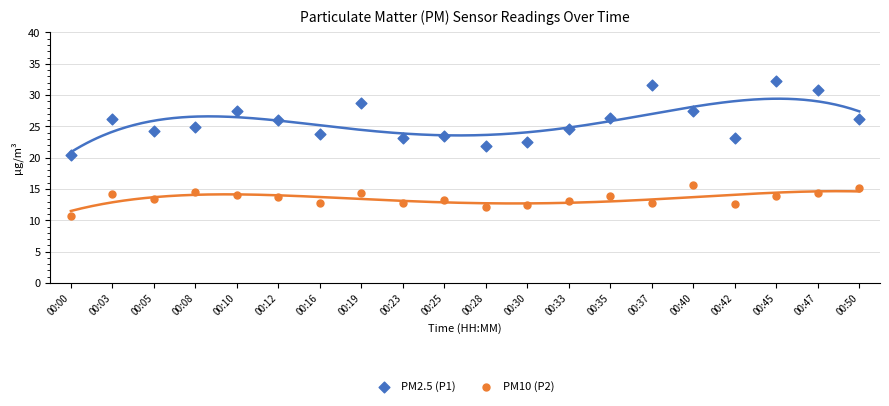

Which series contains the highest Y value?

PM2.5 (P1)